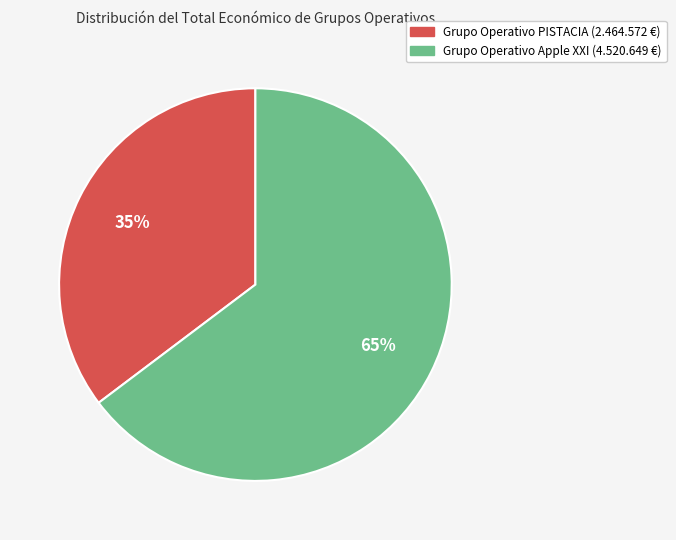

How many segments does this pie chart have?

2